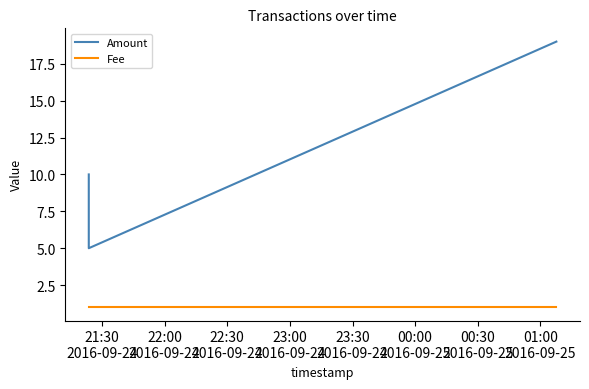

What is the sum of the Fee values at 23:00
2016-09-24 and 22:00
2016-09-24?

2